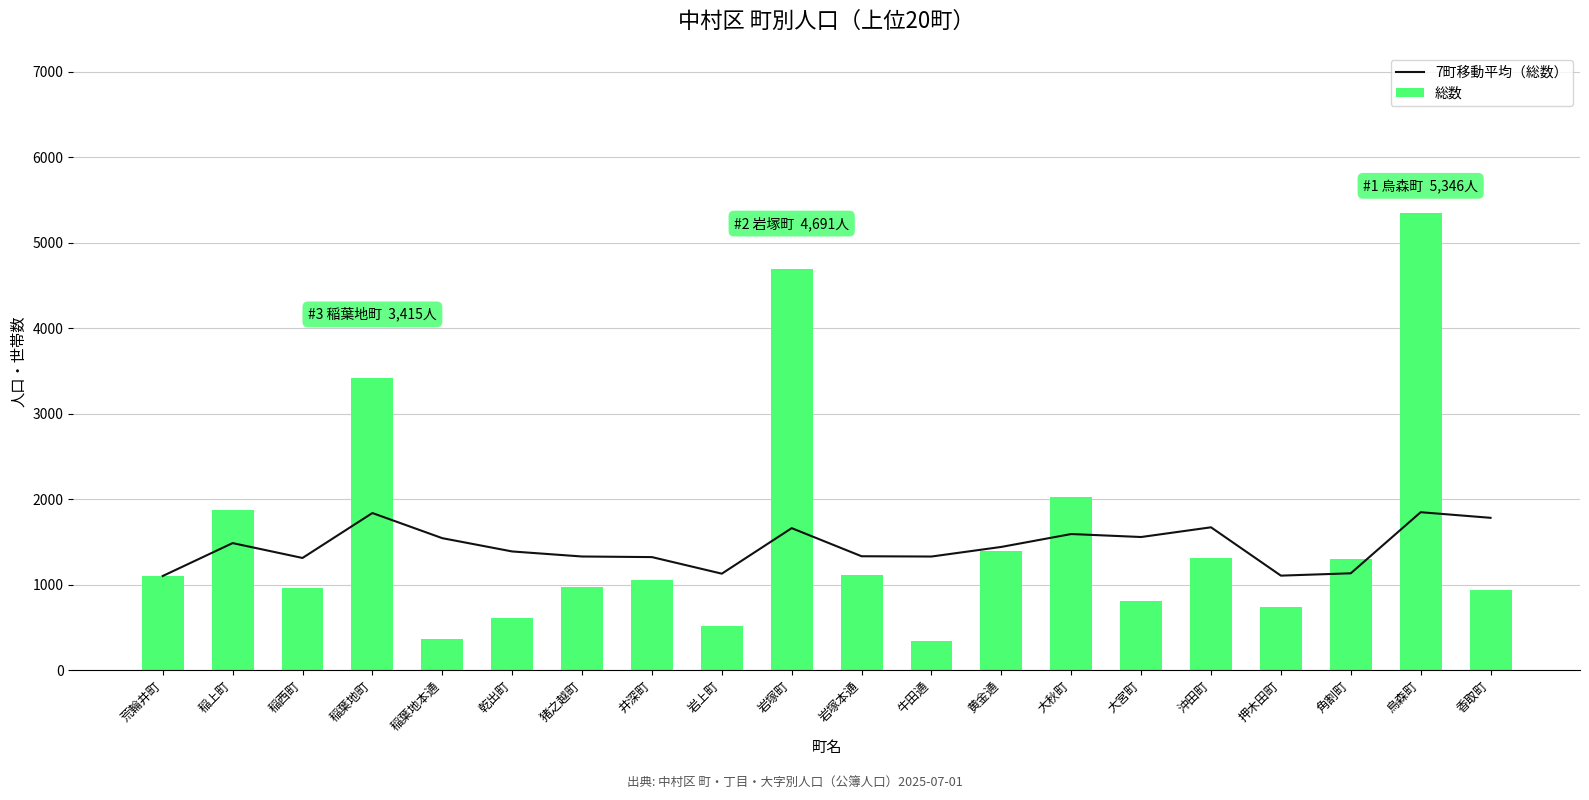

Where is 7町移動平均（総数） nearest to the value 1475?

稲上町